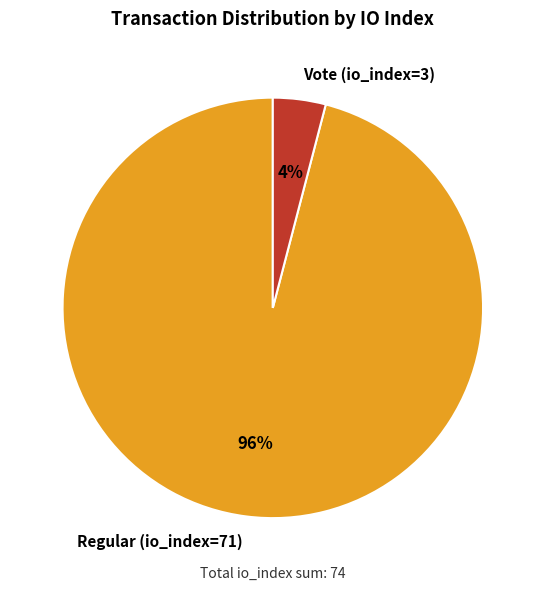

Which category accounts for the majority?

Regular (io_index=71)